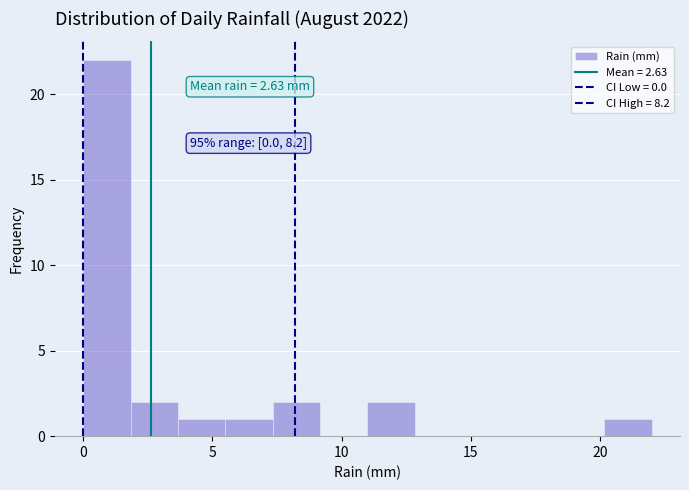

Around what value on the x-axis is the tallest bar? Give the approximate position of its centre, as read against the axis.

1.0